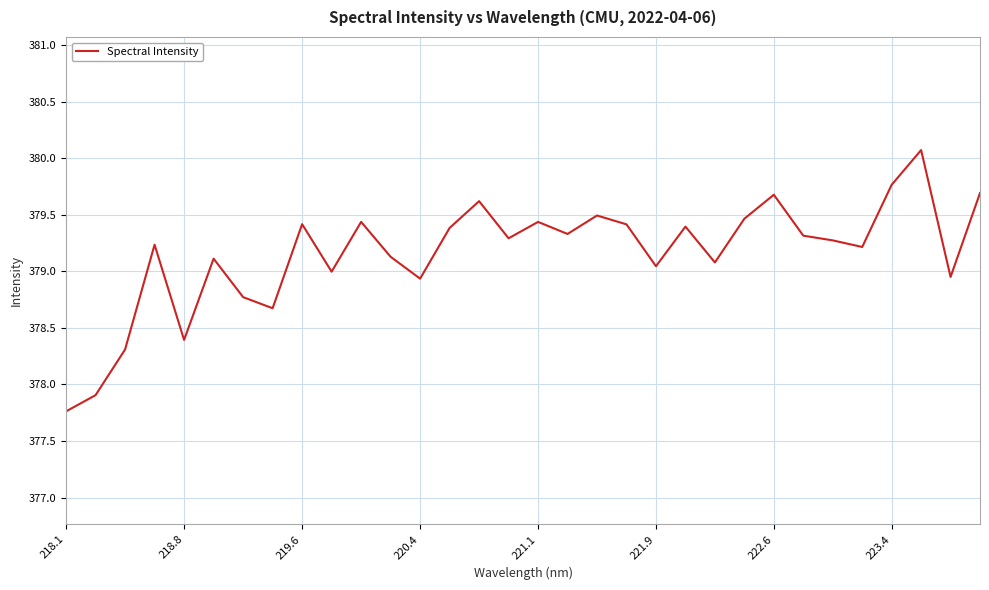

What is the smallest value displayed?

377.8